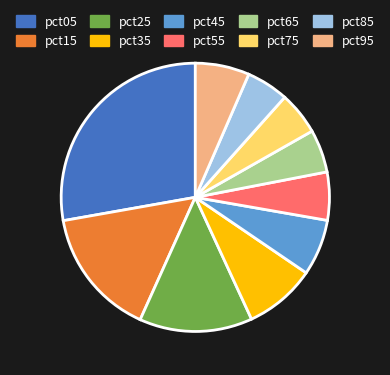

What is the largest slice in the pie chart?

pct05